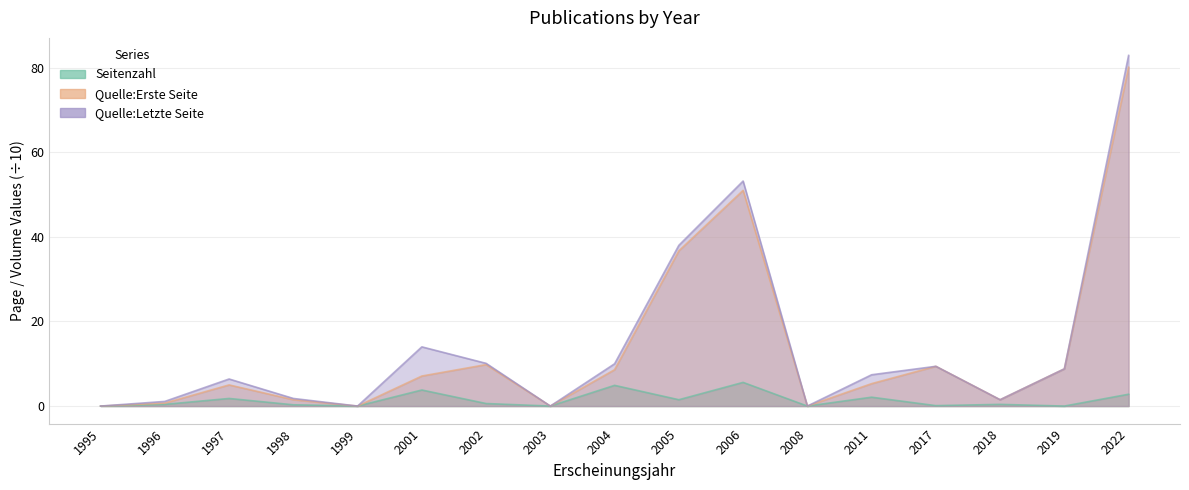

At how many categories does at least one series exceed 56?

1